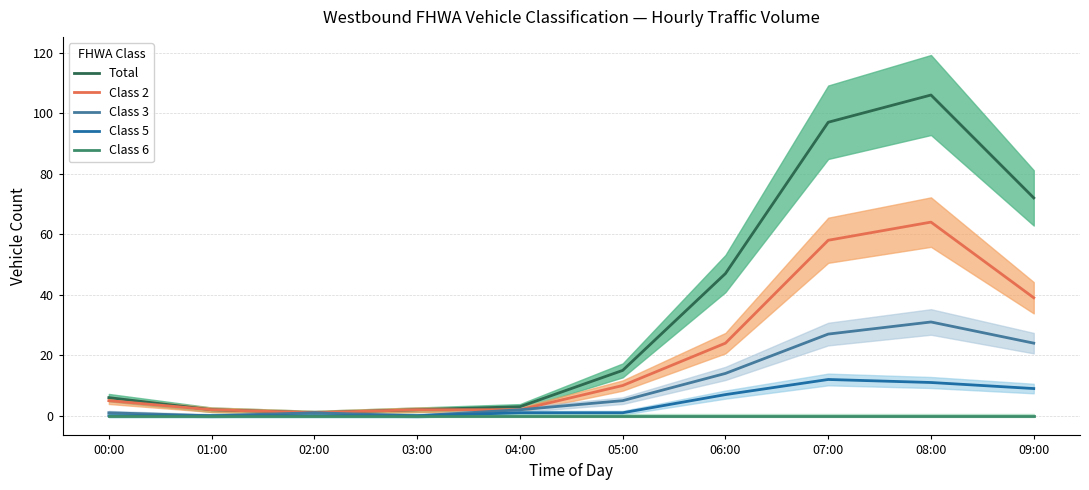

Reading right to left, what are all the values shown in this chart?

Total: 09:00=72	08:00=106	07:00=97	06:00=47	05:00=15	04:00=3	03:00=2	02:00=1	01:00=2	00:00=6
Class 2: 09:00=39	08:00=64	07:00=58	06:00=24	05:00=10	04:00=2	03:00=2	02:00=1	01:00=2	00:00=5
Class 3: 09:00=24	08:00=31	07:00=27	06:00=14	05:00=5	04:00=2	03:00=0	02:00=1	01:00=0	00:00=1
Class 5: 09:00=9	08:00=11	07:00=12	06:00=7	05:00=1	04:00=1	03:00=0	02:00=0	01:00=0	00:00=0
Class 6: 09:00=0	08:00=0	07:00=0	06:00=0	05:00=0	04:00=0	03:00=0	02:00=0	01:00=0	00:00=0